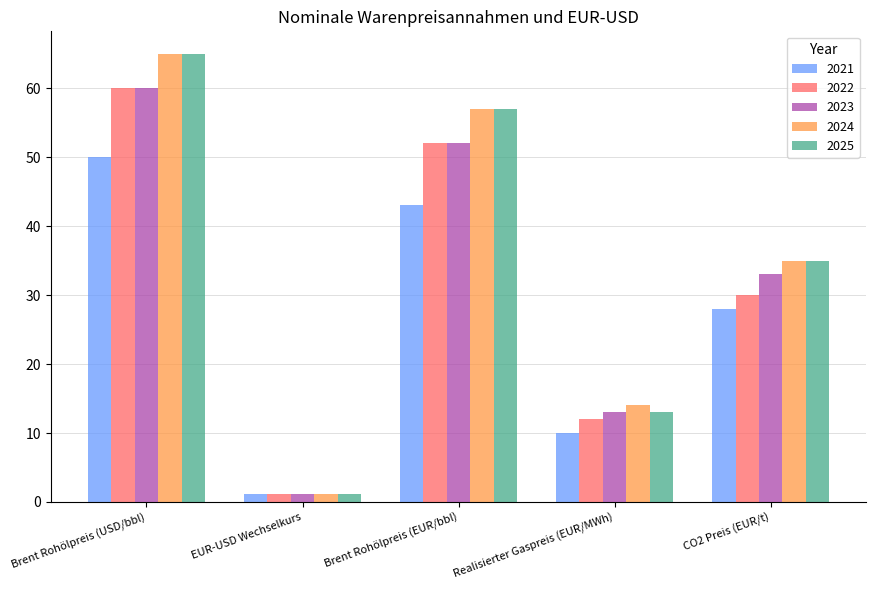

At which label does 2024 reach its minimum?

EUR-USD Wechselkurs